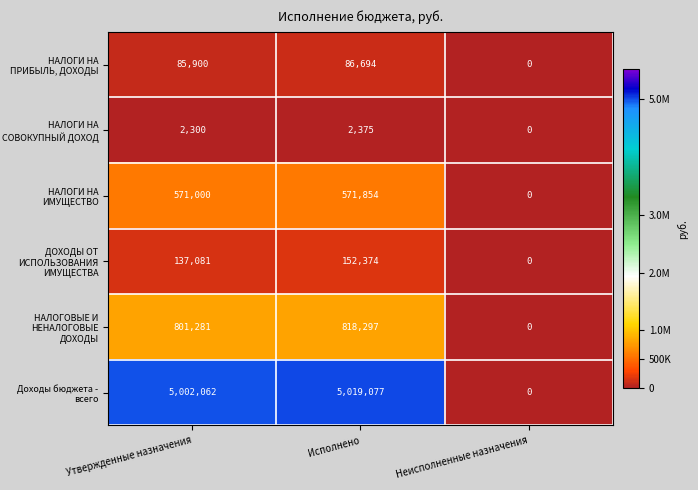

At which category is the sum across all series the highest?

Исполнено